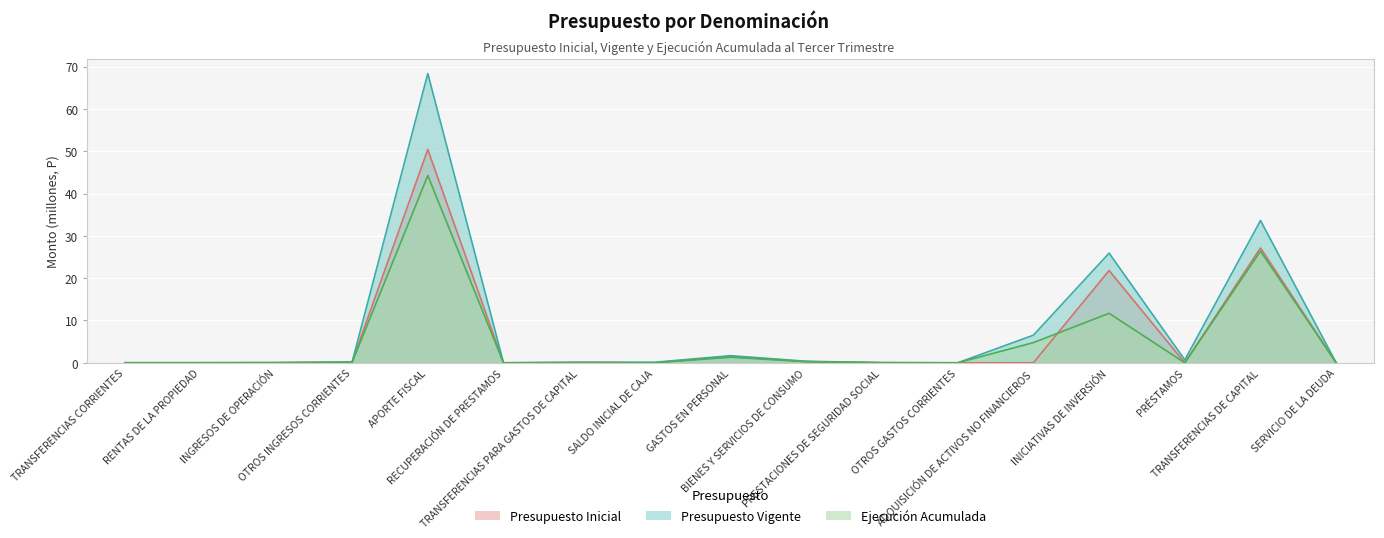

Is the value of Presupuesto Vigente at ADQUISICIÓN DE ACTIVOS NO FINANCIEROS greater than the value of Ejecución Acumulada at TRANSFERENCIAS PARA GASTOS DE CAPITAL?

Yes